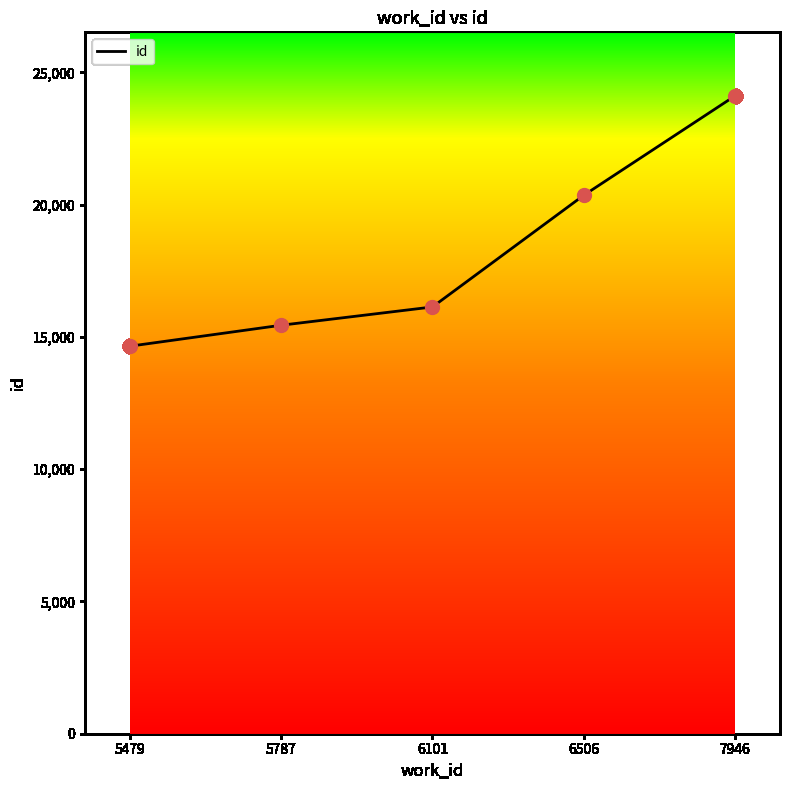

Approximately how many times larger is the value at 7946 compared to 6101?

1.5